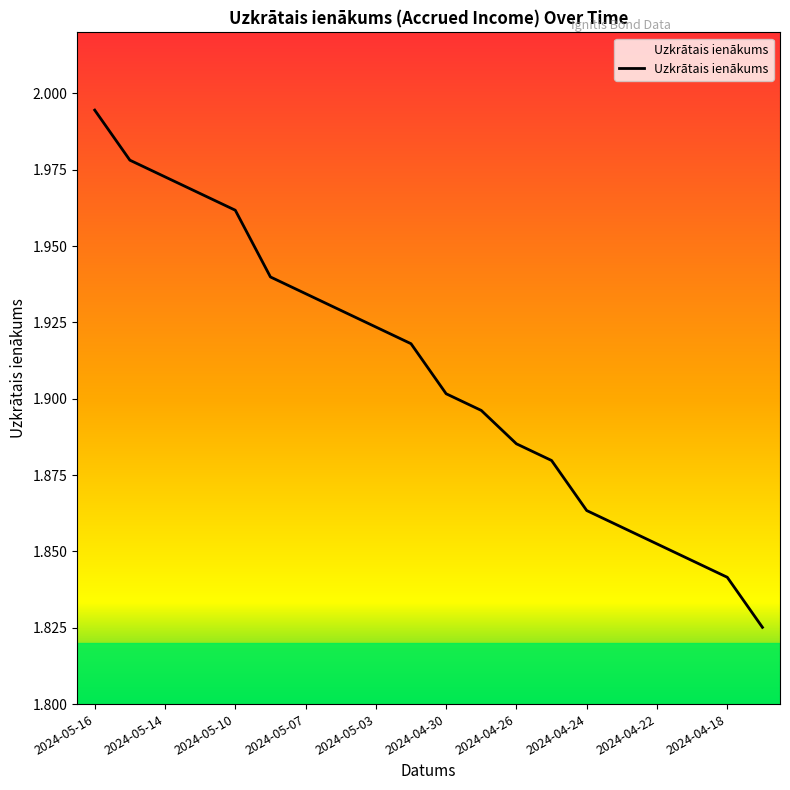

Rank the categories by value from highest to lowest.

2024-05-16, 2024-05-15, 2024-05-14, 2024-05-13, 2024-05-10, 2024-05-08, 2024-05-07, 2024-05-06, 2024-05-03, 2024-05-02, 2024-04-30, 2024-04-29, 2024-04-26, 2024-04-25, 2024-04-24, 2024-04-23, 2024-04-22, 2024-04-19, 2024-04-18, 2024-04-17